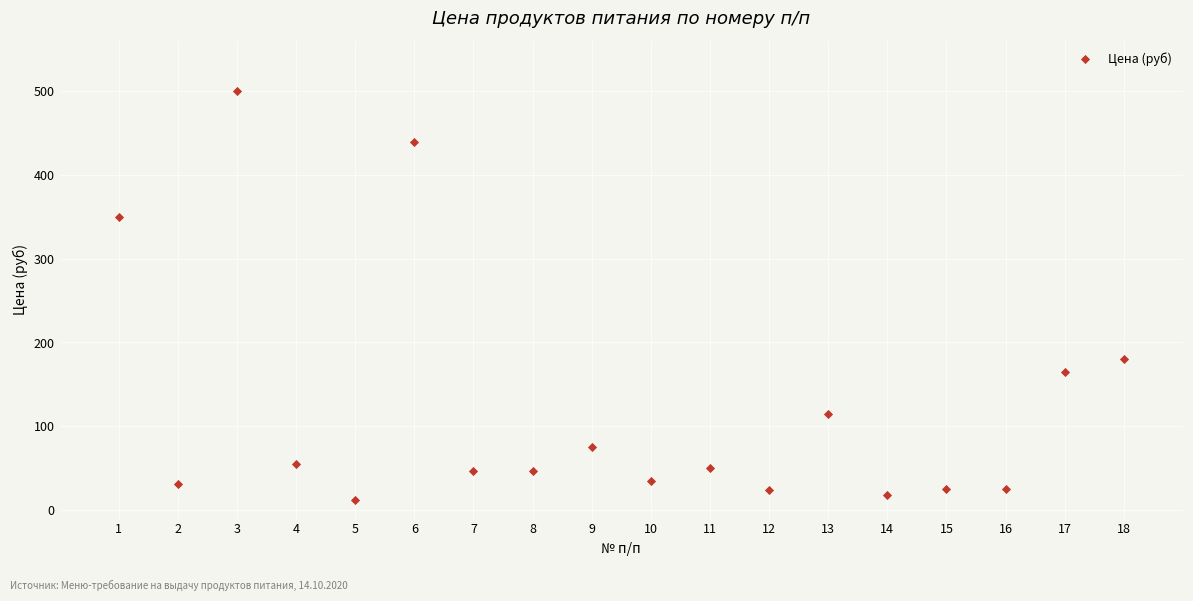

What Y value in the scatter plot is closest to 256?

180.0